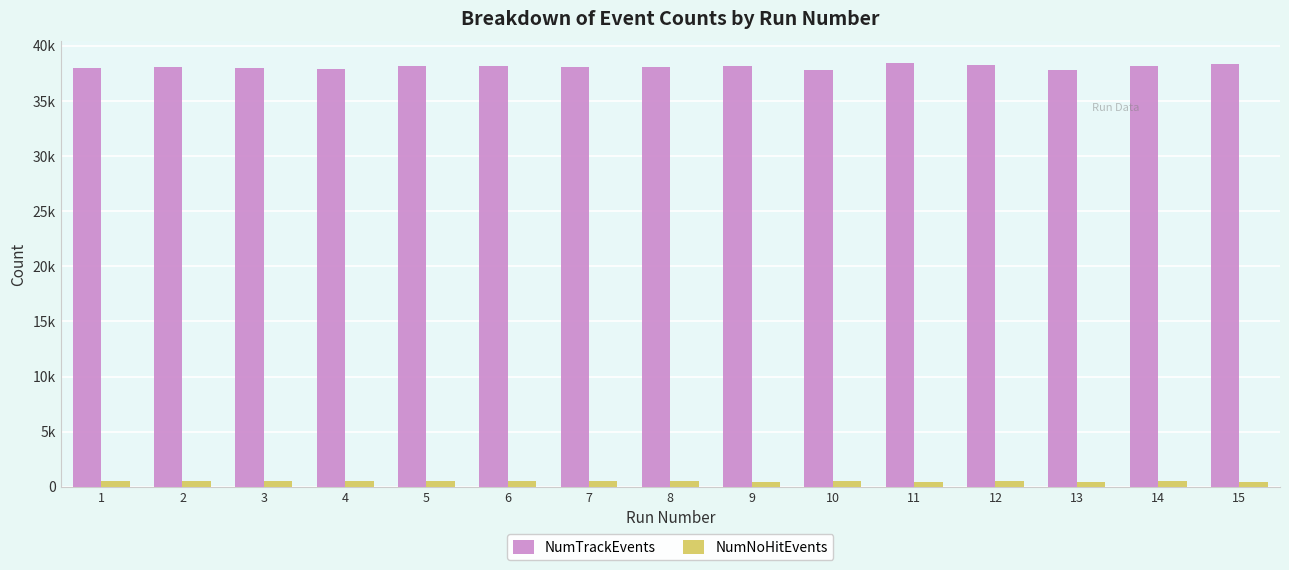

Reading left to right, what are all the values shown in this chart?

NumTrackEvents: 1=38010	2=38074	3=37989	4=37858	5=38173	6=38197	7=38109	8=38059	9=38191	10=37814	11=38461	12=38246	13=37830	14=38200	15=38346
NumNoHitEvents: 1=546	2=531	3=518	4=526	5=525	6=531	7=531	8=517	9=454	10=549	11=465	12=481	13=476	14=525	15=474